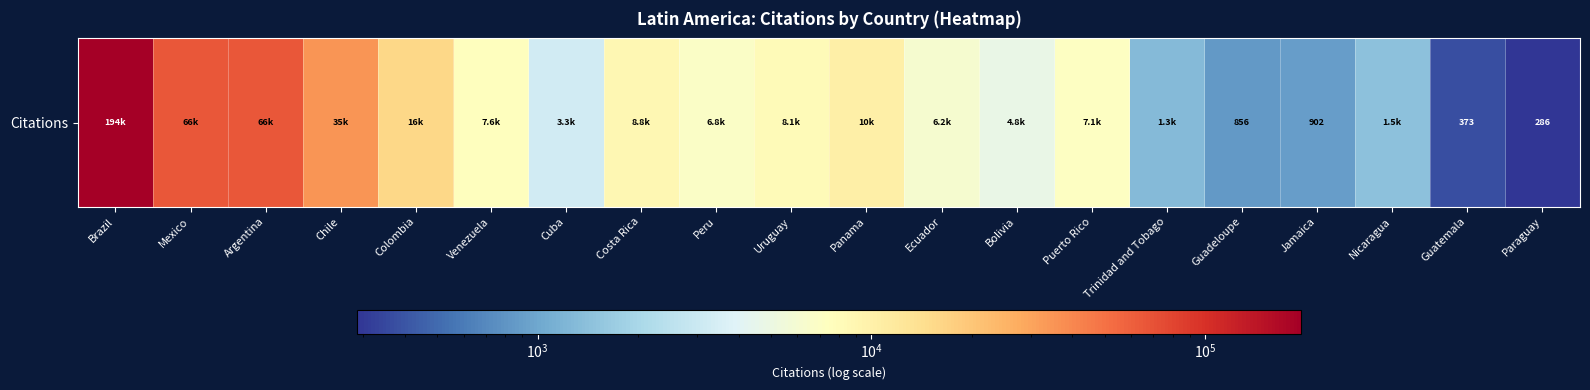

What is the maximum value shown in the chart?

193918